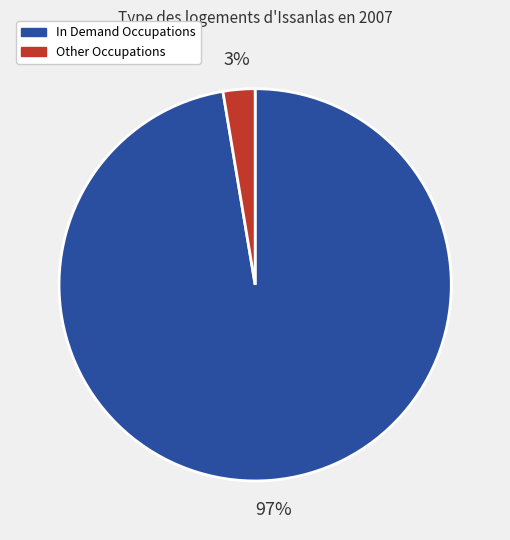

Is it true that In Demand Occupations is 85% of the pie?

False